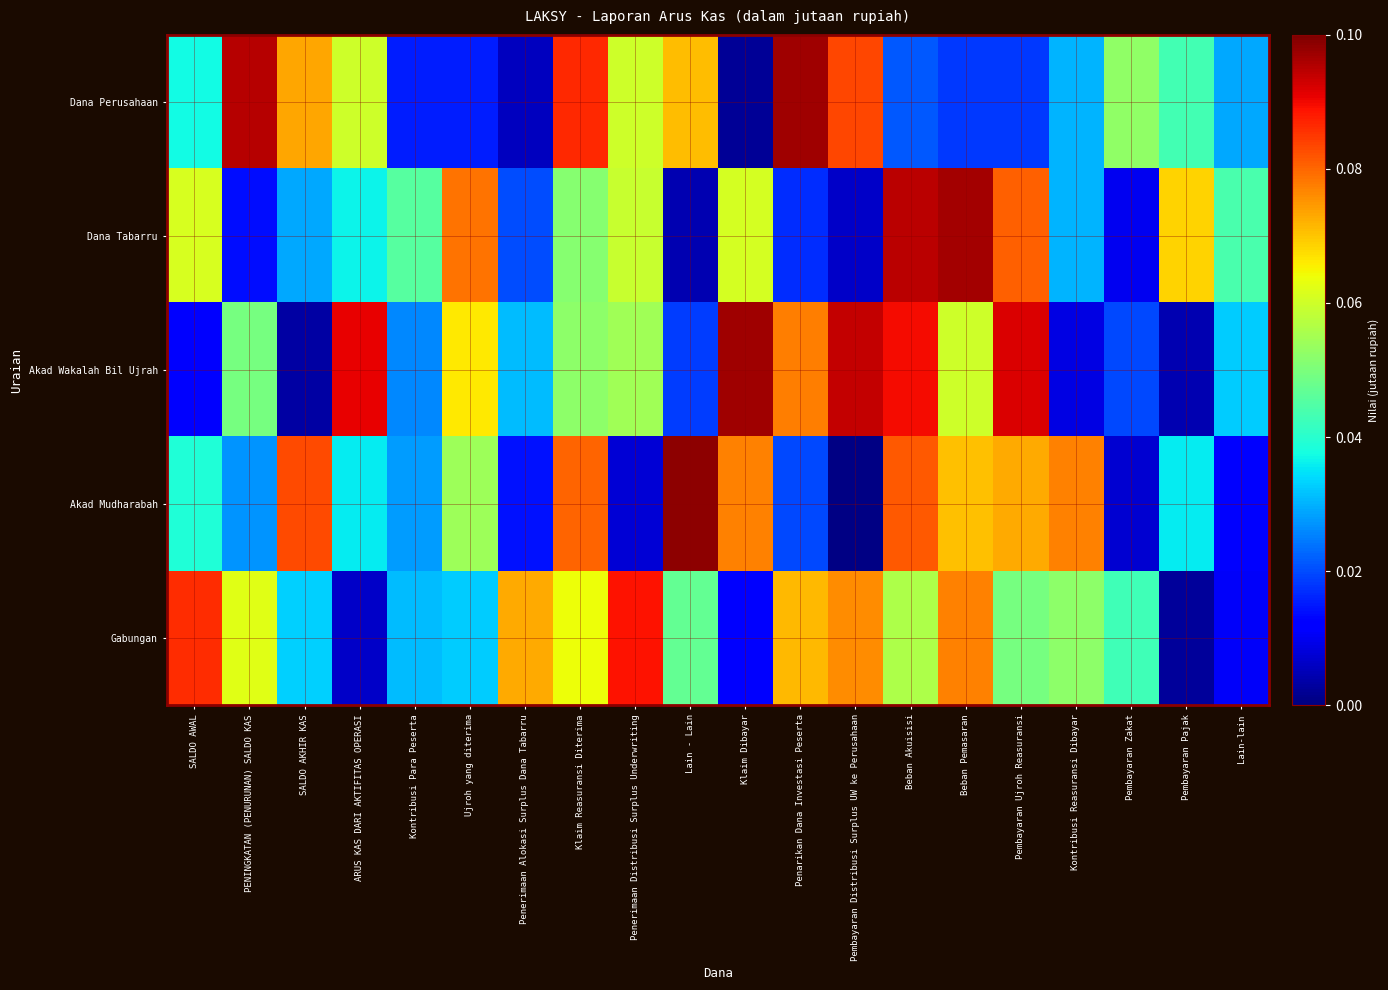

Reading right to left, extract all data points from this chart.

Dana Perusahaan: Lain-lain=0.0	Pembayaran Pajak=0.0	Pembayaran Zakat=0.1	Kontribusi Reasuransi Dibayar=0.0	Pembayaran Ujroh Reasuransi=0.0	Beban Pemasaran=0.0	Beban Akuisisi=0.0	Pembayaran Distribusi Surplus UW ke Perusahaan=0.1	Penarikan Dana Investasi Peserta=0.1	Klaim Dibayar=0.0	Lain - Lain=0.1	Penerimaan Distribusi Surplus Underwriting=0.1	Klaim Reasuransi Diterima=0.1	Penerimaan Alokasi Surplus Dana Tabarru=0.0	Ujroh yang diterima=0.0	Kontribusi Para Peserta=0.0	ARUS KAS DARI AKTIFITAS OPERASI=0.1	SALDO AKHIR KAS=0.1	PENINGKATAN (PENURUNAN) SALDO KAS=0.1	SALDO AWAL=0.0
Dana Tabarru: Lain-lain=0.0	Pembayaran Pajak=0.1	Pembayaran Zakat=0.0	Kontribusi Reasuransi Dibayar=0.0	Pembayaran Ujroh Reasuransi=0.1	Beban Pemasaran=0.1	Beban Akuisisi=0.1	Pembayaran Distribusi Surplus UW ke Perusahaan=0.0	Penarikan Dana Investasi Peserta=0.0	Klaim Dibayar=0.1	Lain - Lain=0.0	Penerimaan Distribusi Surplus Underwriting=0.1	Klaim Reasuransi Diterima=0.1	Penerimaan Alokasi Surplus Dana Tabarru=0.0	Ujroh yang diterima=0.1	Kontribusi Para Peserta=0.0	ARUS KAS DARI AKTIFITAS OPERASI=0.0	SALDO AKHIR KAS=0.0	PENINGKATAN (PENURUNAN) SALDO KAS=0.0	SALDO AWAL=0.1
Akad Wakalah Bil Ujrah: Lain-lain=0.0	Pembayaran Pajak=0.0	Pembayaran Zakat=0.0	Kontribusi Reasuransi Dibayar=0.0	Pembayaran Ujroh Reasuransi=0.1	Beban Pemasaran=0.1	Beban Akuisisi=0.1	Pembayaran Distribusi Surplus UW ke Perusahaan=0.1	Penarikan Dana Investasi Peserta=0.1	Klaim Dibayar=0.1	Lain - Lain=0.0	Penerimaan Distribusi Surplus Underwriting=0.1	Klaim Reasuransi Diterima=0.1	Penerimaan Alokasi Surplus Dana Tabarru=0.0	Ujroh yang diterima=0.1	Kontribusi Para Peserta=0.0	ARUS KAS DARI AKTIFITAS OPERASI=0.1	SALDO AKHIR KAS=0.0	PENINGKATAN (PENURUNAN) SALDO KAS=0.0	SALDO AWAL=0.0
Akad Mudharabah: Lain-lain=0.0	Pembayaran Pajak=0.0	Pembayaran Zakat=0.0	Kontribusi Reasuransi Dibayar=0.1	Pembayaran Ujroh Reasuransi=0.1	Beban Pemasaran=0.1	Beban Akuisisi=0.1	Pembayaran Distribusi Surplus UW ke Perusahaan=0.0	Penarikan Dana Investasi Peserta=0.0	Klaim Dibayar=0.1	Lain - Lain=0.1	Penerimaan Distribusi Surplus Underwriting=0.0	Klaim Reasuransi Diterima=0.1	Penerimaan Alokasi Surplus Dana Tabarru=0.0	Ujroh yang diterima=0.1	Kontribusi Para Peserta=0.0	ARUS KAS DARI AKTIFITAS OPERASI=0.0	SALDO AKHIR KAS=0.1	PENINGKATAN (PENURUNAN) SALDO KAS=0.0	SALDO AWAL=0.0
Gabungan: Lain-lain=0.0	Pembayaran Pajak=0.0	Pembayaran Zakat=0.0	Kontribusi Reasuransi Dibayar=0.1	Pembayaran Ujroh Reasuransi=0.0	Beban Pemasaran=0.1	Beban Akuisisi=0.1	Pembayaran Distribusi Surplus UW ke Perusahaan=0.1	Penarikan Dana Investasi Peserta=0.1	Klaim Dibayar=0.0	Lain - Lain=0.0	Penerimaan Distribusi Surplus Underwriting=0.1	Klaim Reasuransi Diterima=0.1	Penerimaan Alokasi Surplus Dana Tabarru=0.1	Ujroh yang diterima=0.0	Kontribusi Para Peserta=0.0	ARUS KAS DARI AKTIFITAS OPERASI=0.0	SALDO AKHIR KAS=0.0	PENINGKATAN (PENURUNAN) SALDO KAS=0.1	SALDO AWAL=0.1